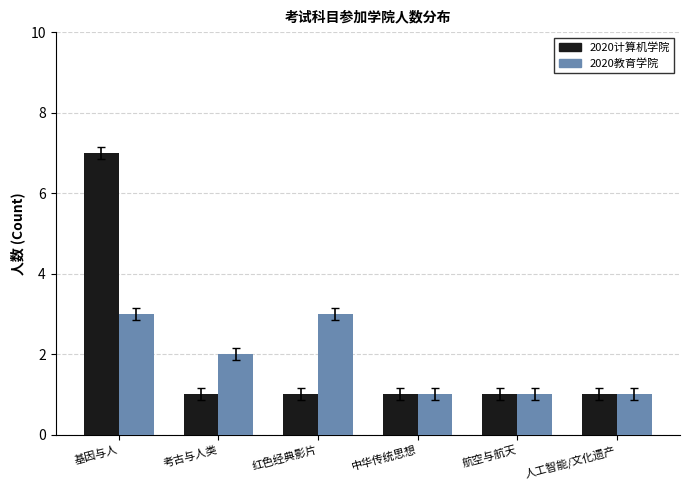

What is the approximate value of 2020计算机学院 at 基因与人?

7